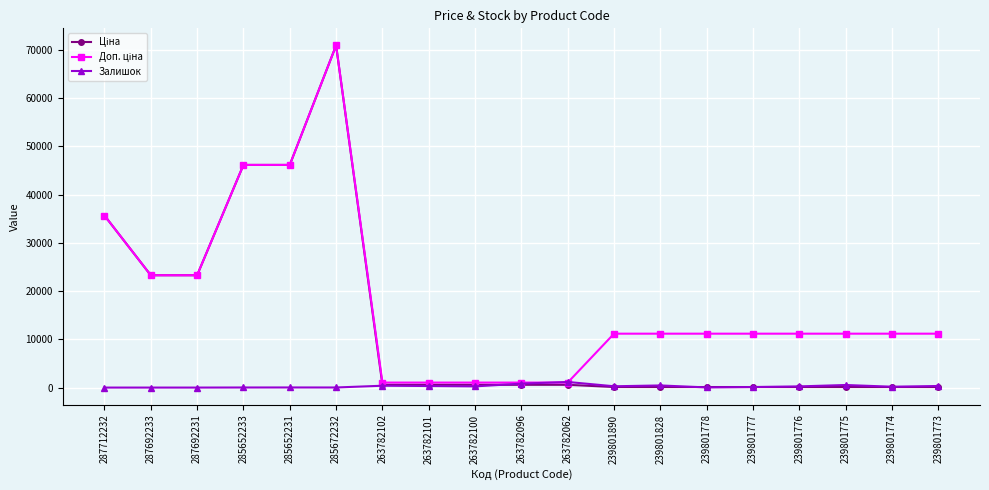

What is the label of the 8th point from the right?

239801890